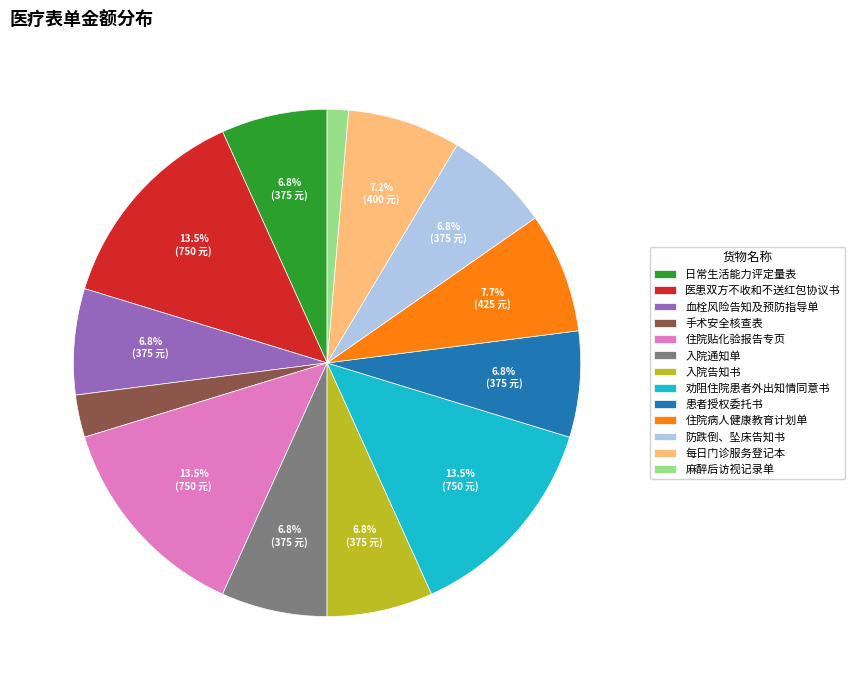

True or false: 每日门诊服务登记本 accounts for 22% of the total.

False